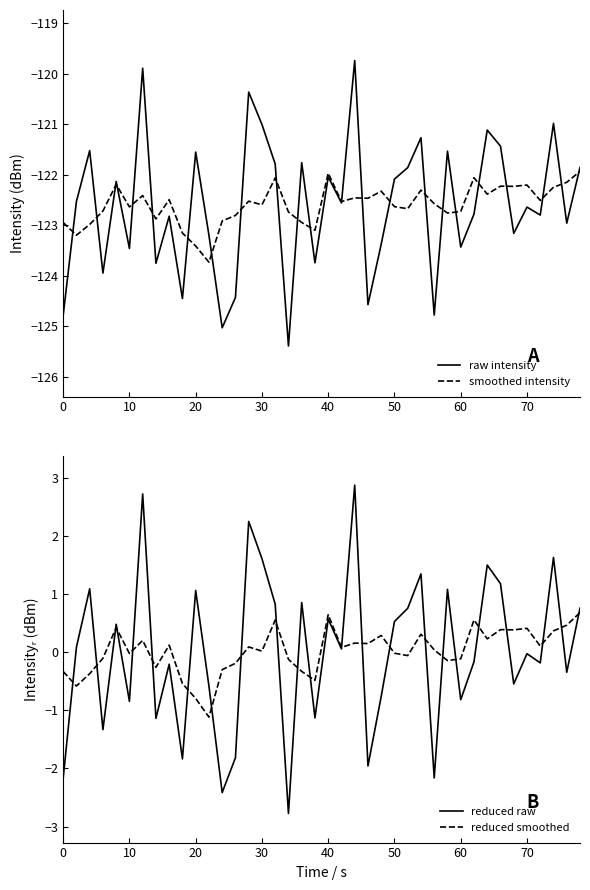

What is the maximum value for smoothed intensity?

-121.9